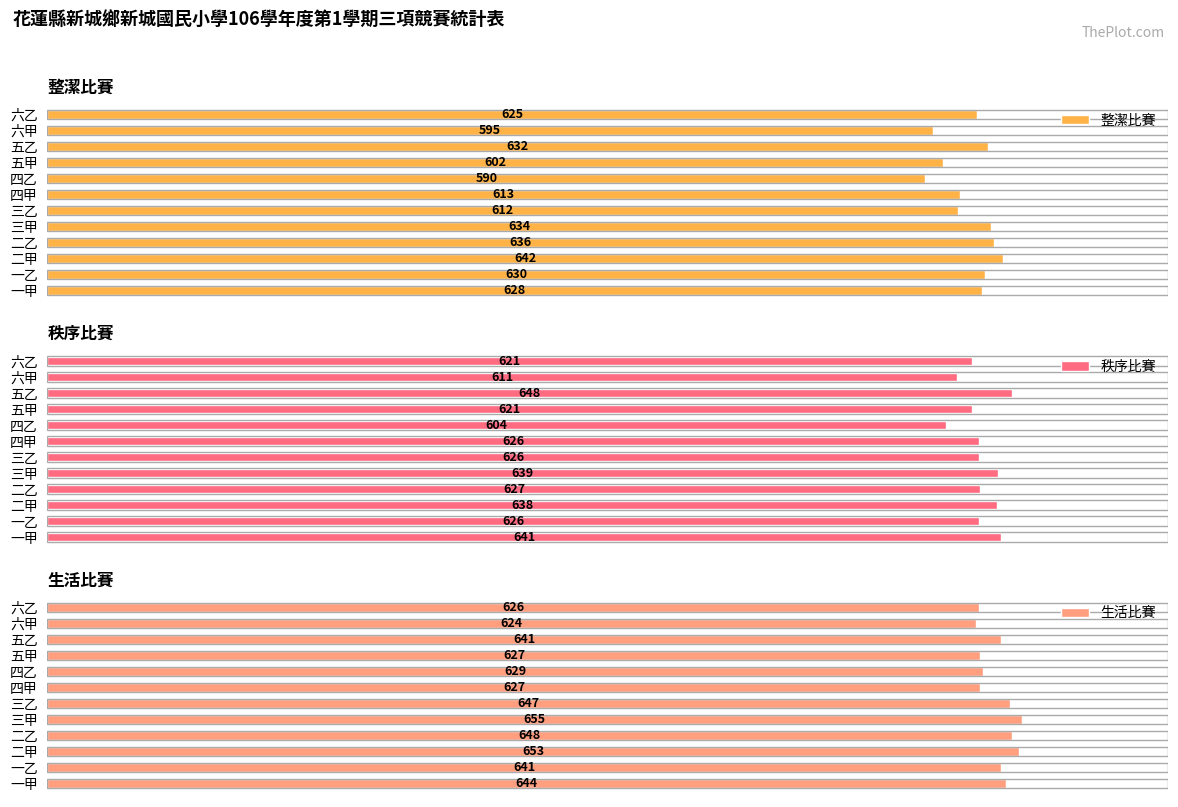

What is the average value of the 整潔比賽 series?

620